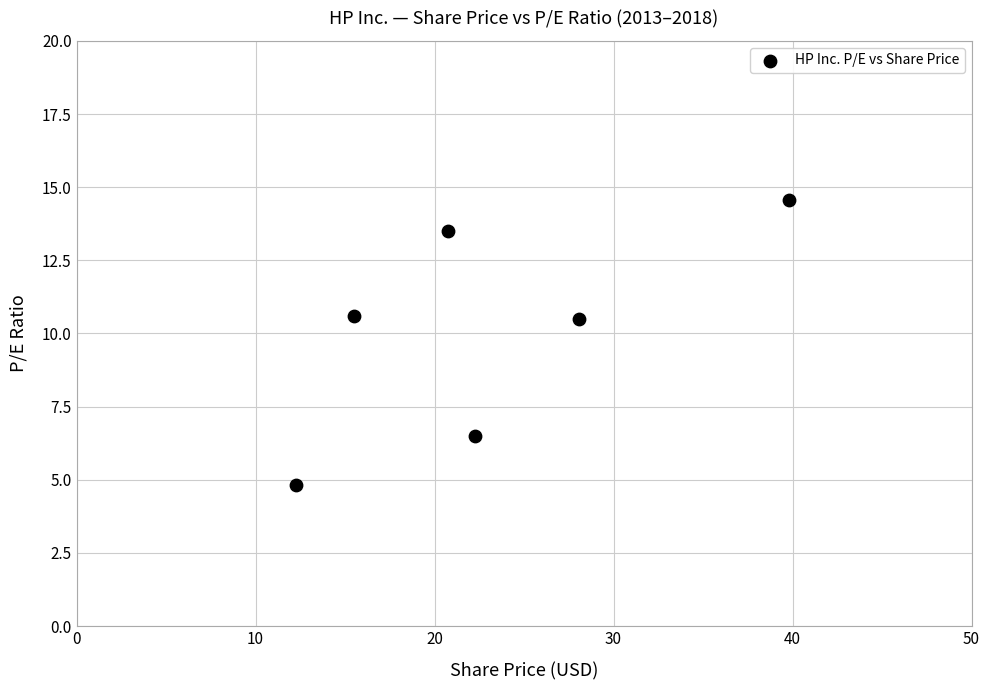

What is the range of X values (max minus min)?

27.6